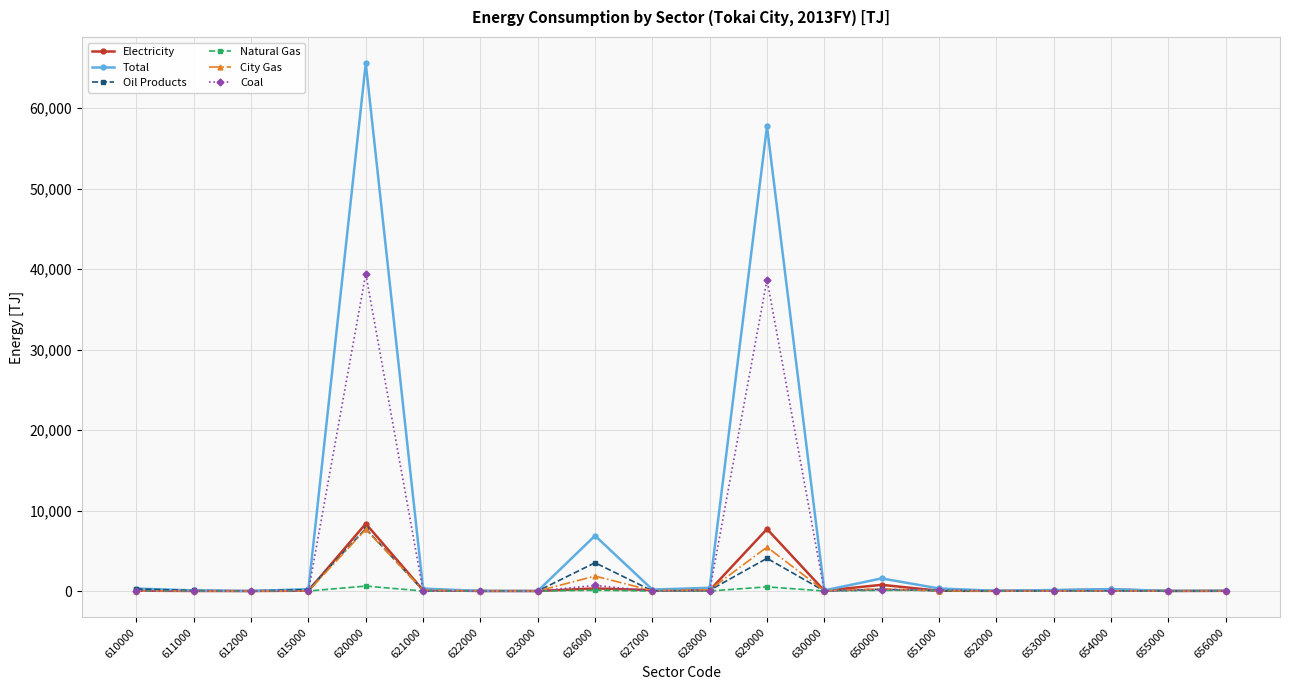

Which series has the largest total across all categories?

Total